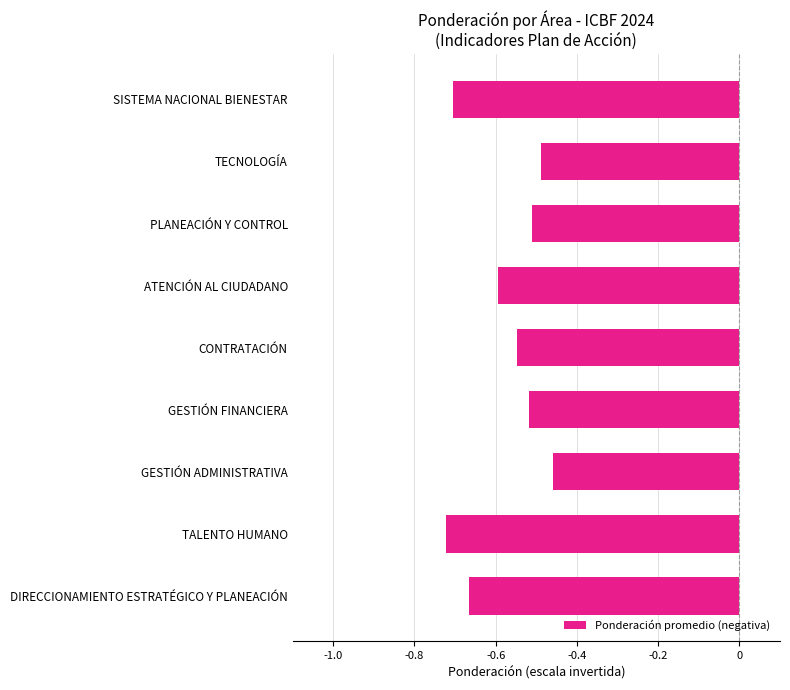

Between DIRECCIONAMIENTO ESTRATÉGICO Y PLANEACIÓN and TALENTO HUMANO, which is larger?

DIRECCIONAMIENTO ESTRATÉGICO Y PLANEACIÓN